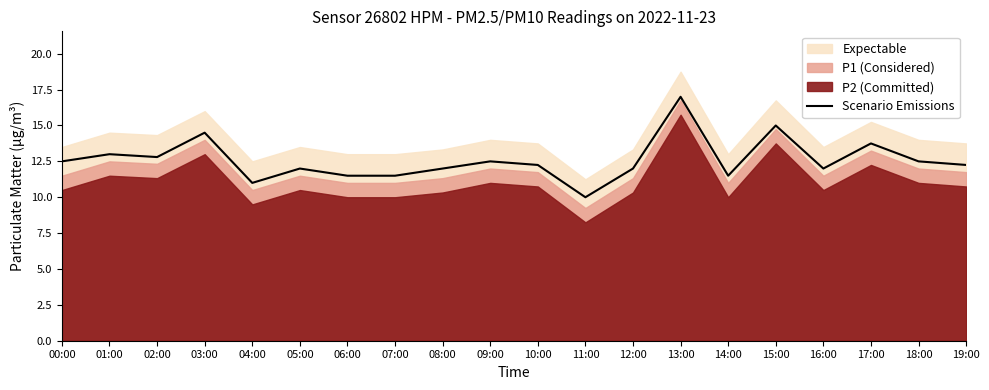

At which category does the chart reach its minimum across all series?

11:00